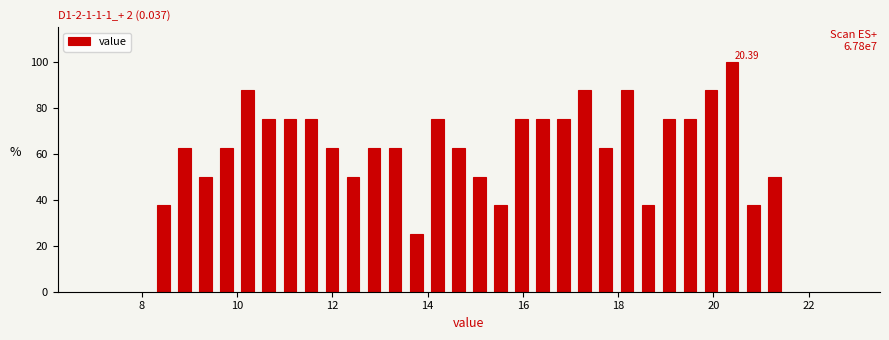

Read against the x-axis, roughly where is the centre of the tallest bar?

20.4